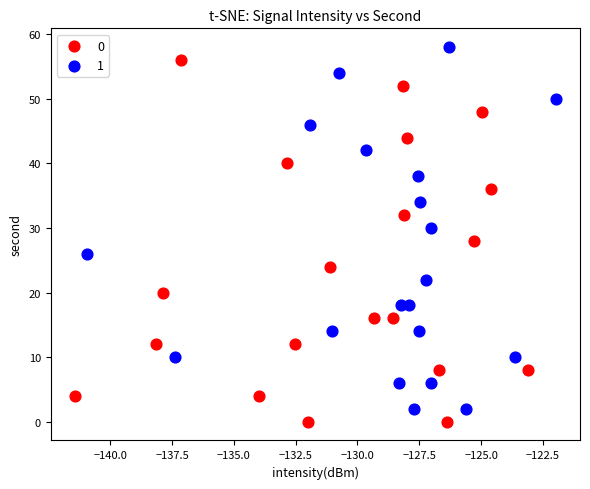

What are all the series names shown in the legend?

0, 1